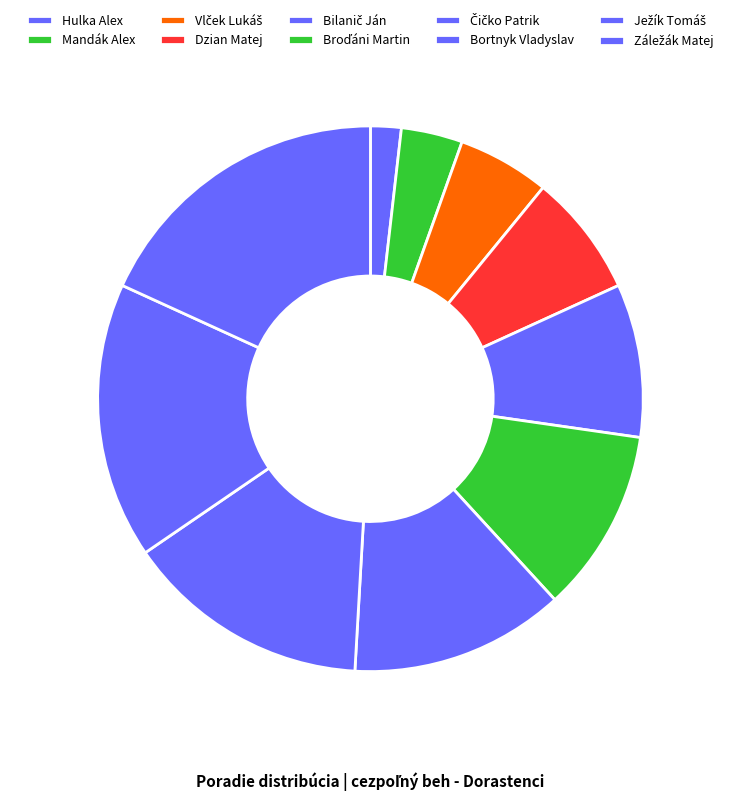

What percentage do Hulka Alex and Broďáni Martin together represent?

12.7%